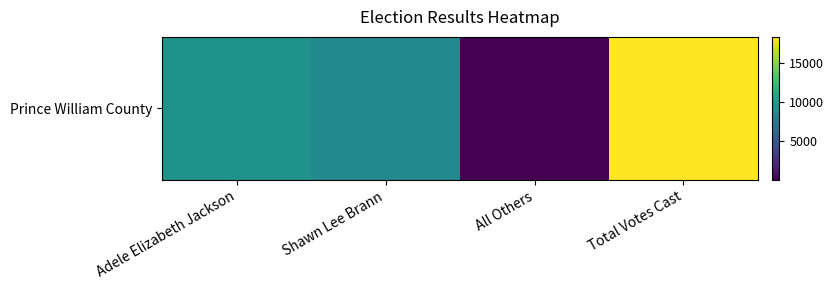

The chart shows a value of 26759 at Total Votes Cast. True or false?

False